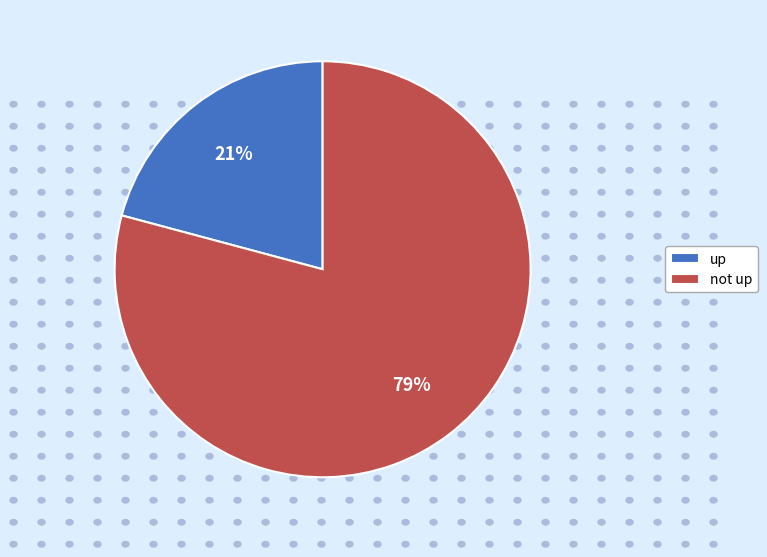

Do not up and up together represent more than half of the pie?

Yes